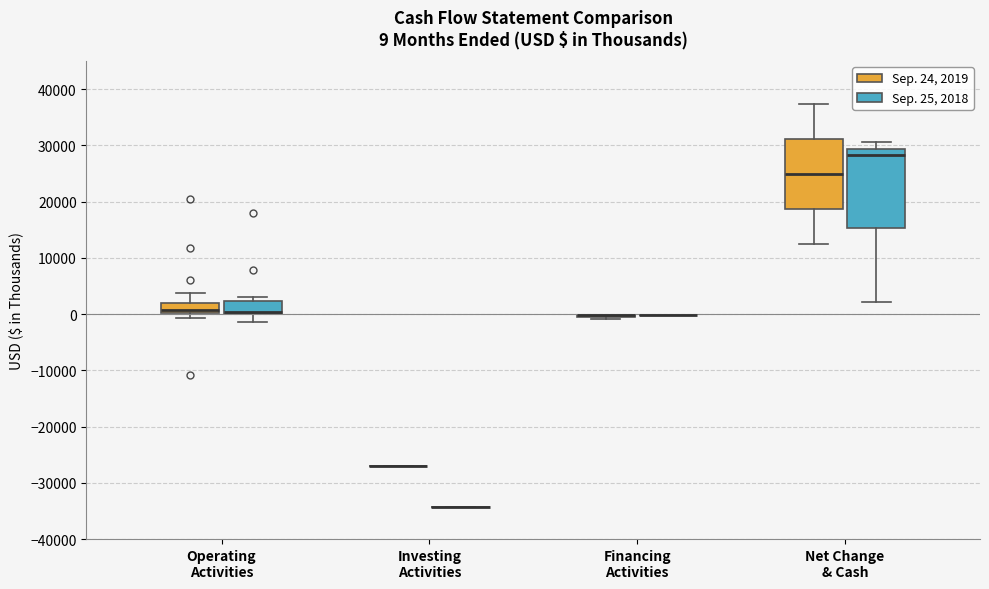

Comparing the boxes themselves (not the whiskers), which one is the tallest?

Net Change & Cash (Sep. 25, 2018)